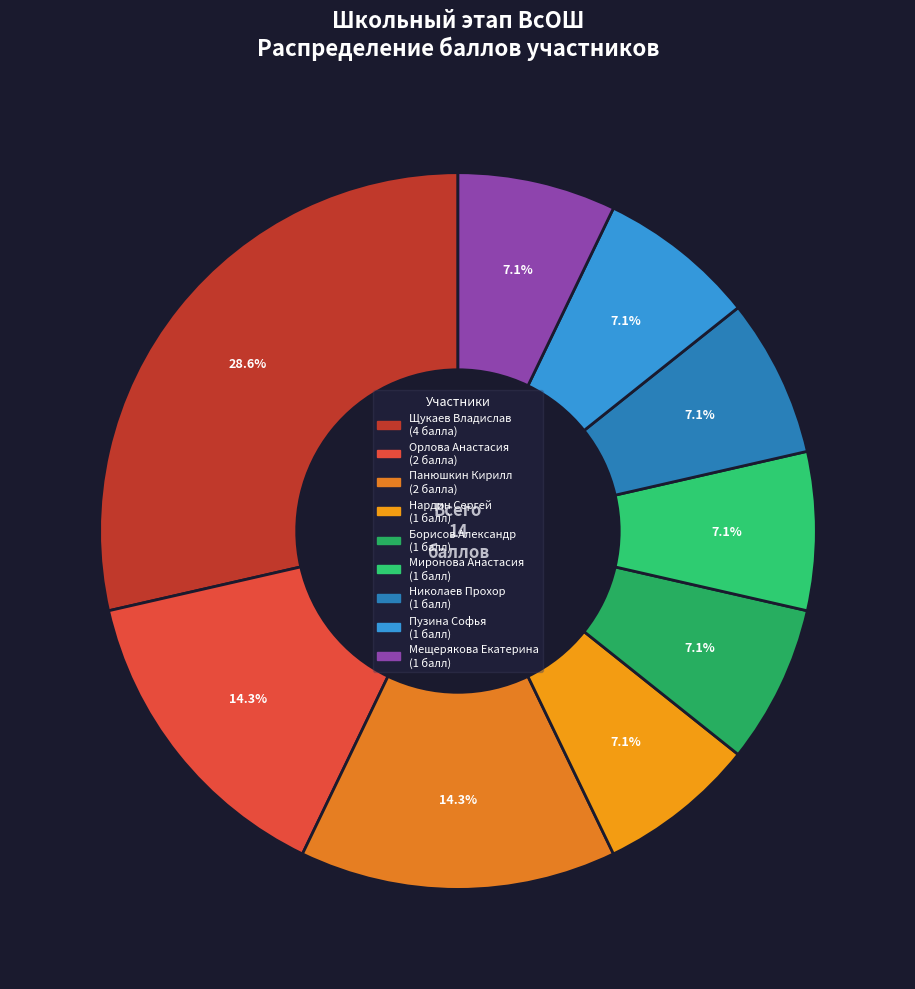

Count the number of slices in the pie.

9